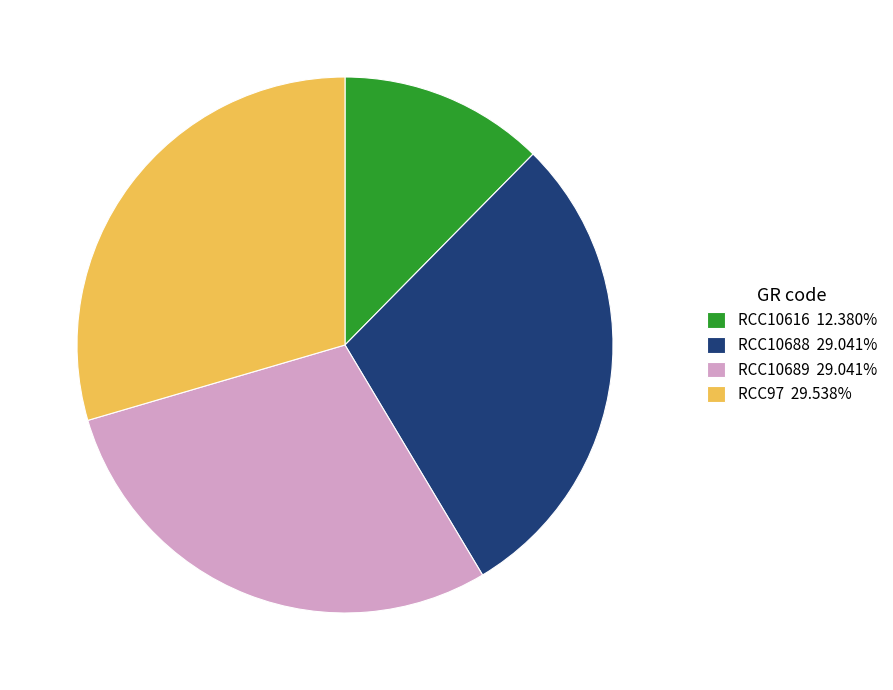

Does RCC97 account for over 50% of the chart?

No